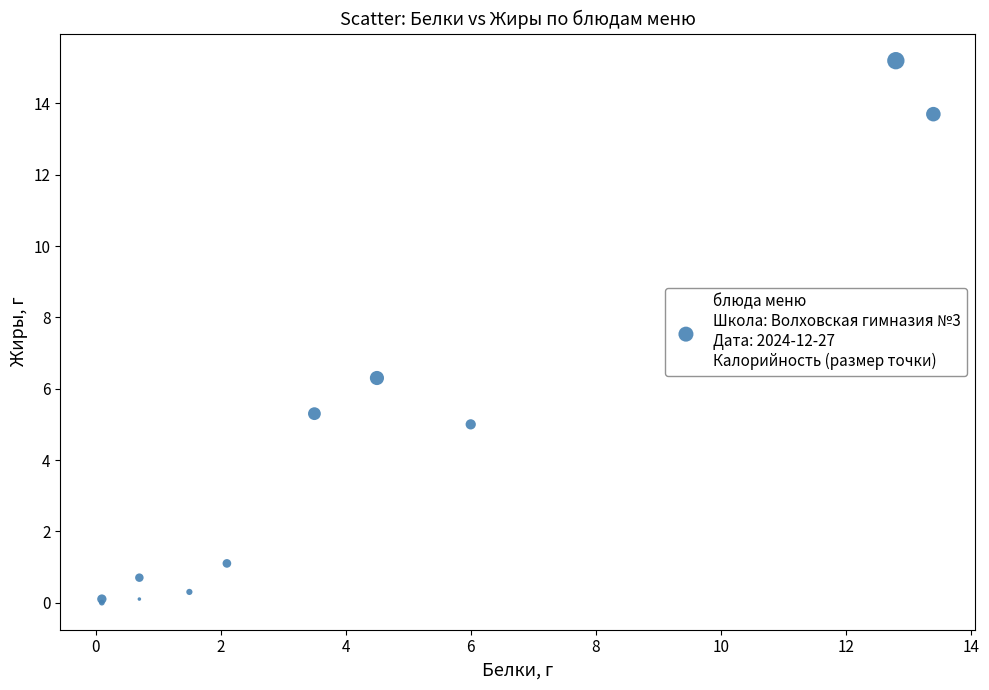

What Y value in the scatter plot is closest to 7?

6.3